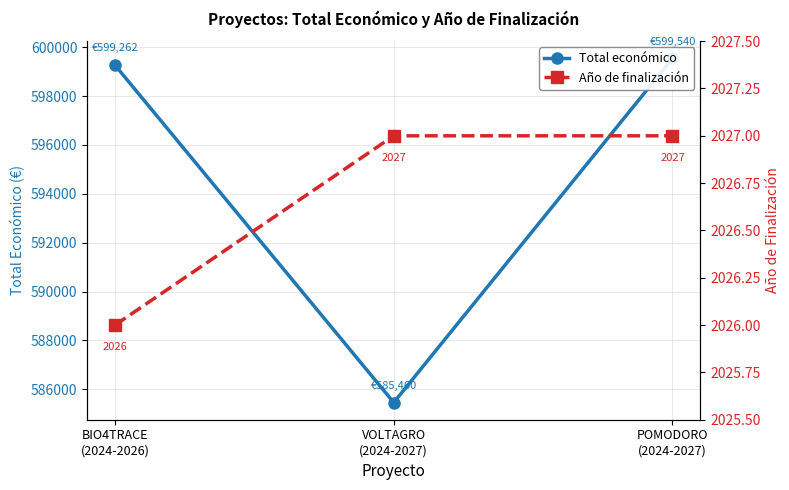

At which category does the chart reach its peak across all series?

POMODORO
(2024-2027)